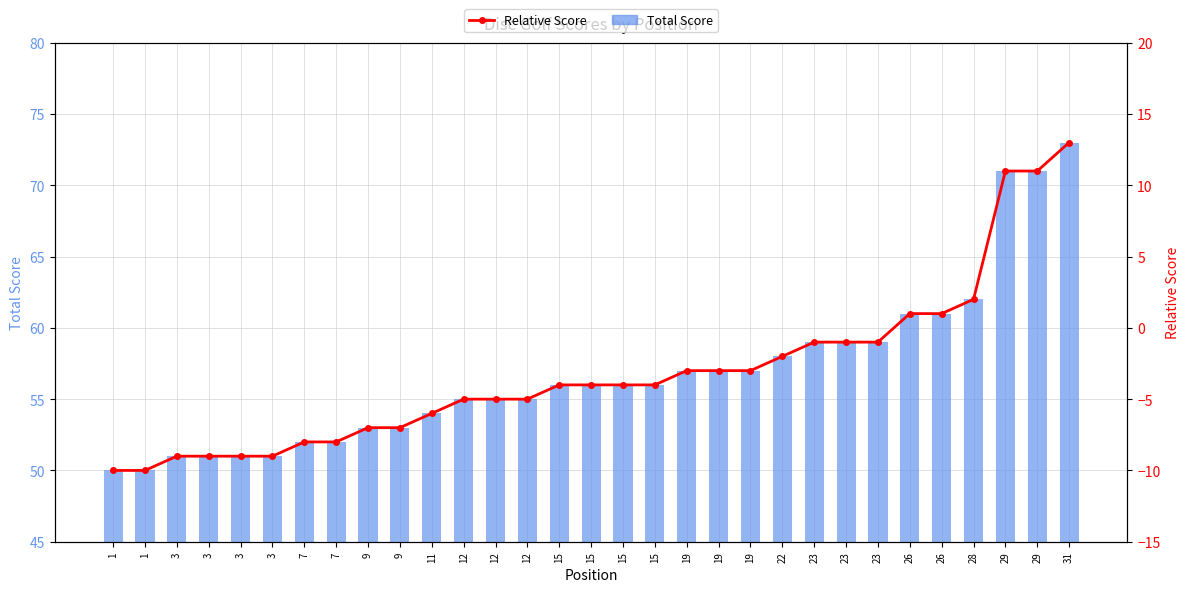

What is the value of the Relative Score bar at the 15th from the left?

-4